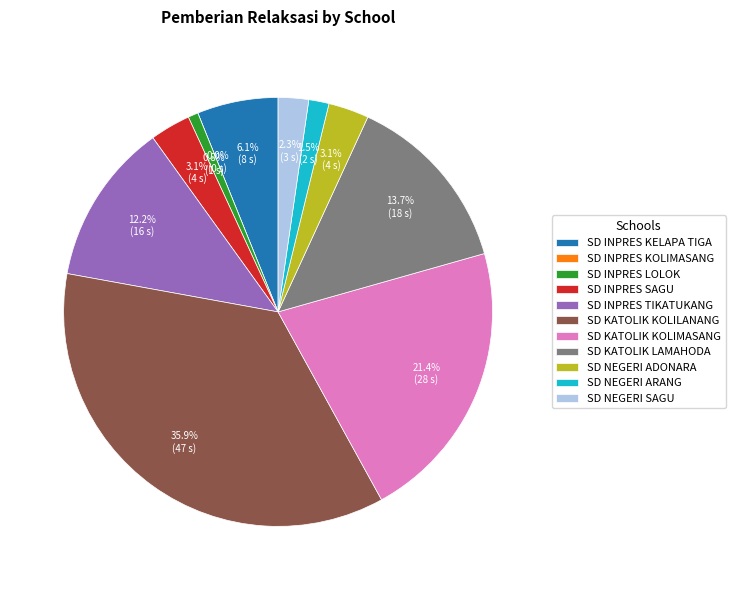

What is the change in value from SD INPRES SAGU to SD INPRES TIKATUKANG?

+12